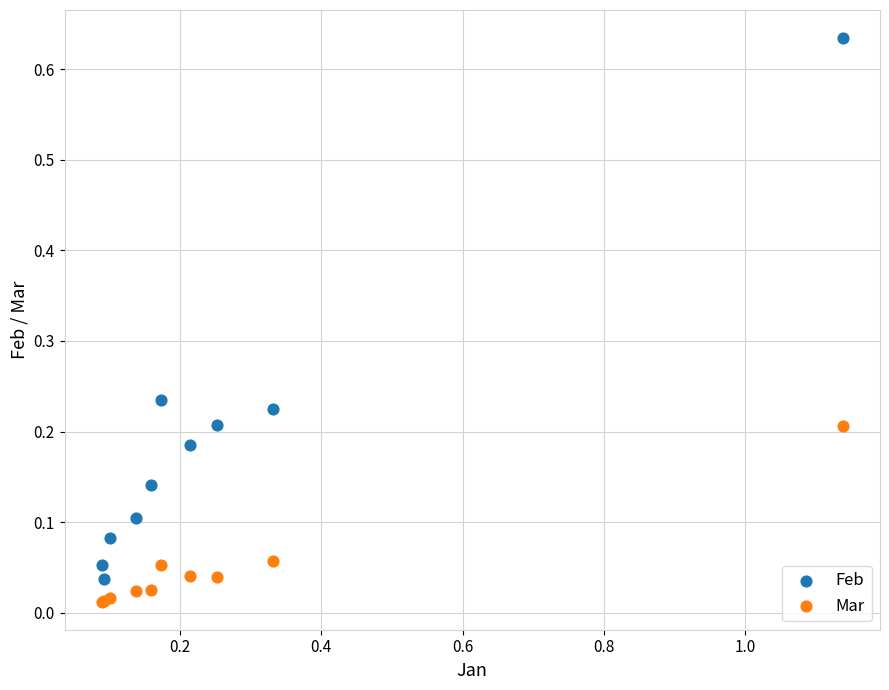

Which series reaches the minimum Y coordinate?

Mar